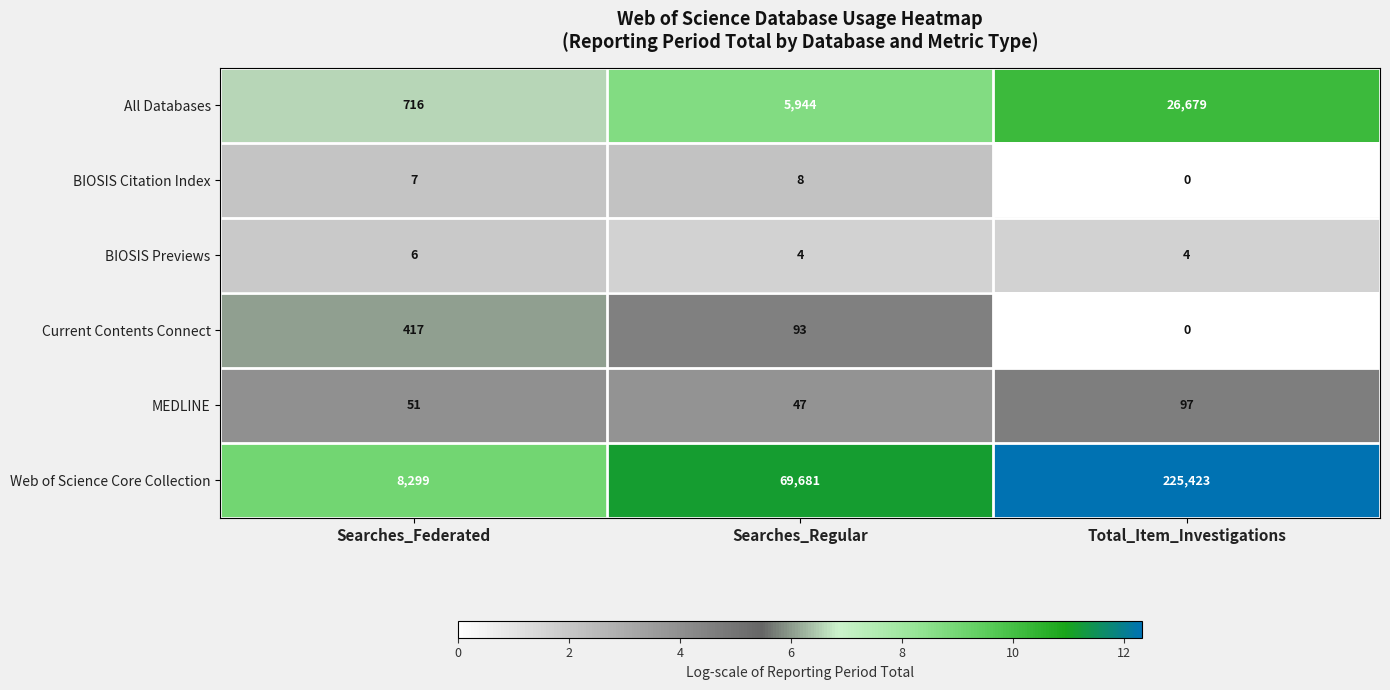

At Searches_Federated, list the series in order from smallest to largest.

BIOSIS Previews, BIOSIS Citation Index, MEDLINE, Current Contents Connect, All Databases, Web of Science Core Collection